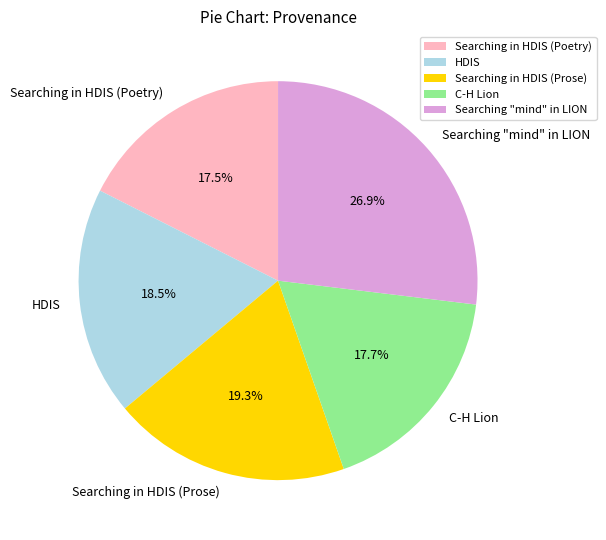

What percentage is the Searching in HDIS (Prose) slice, to the nearest percent?

19%